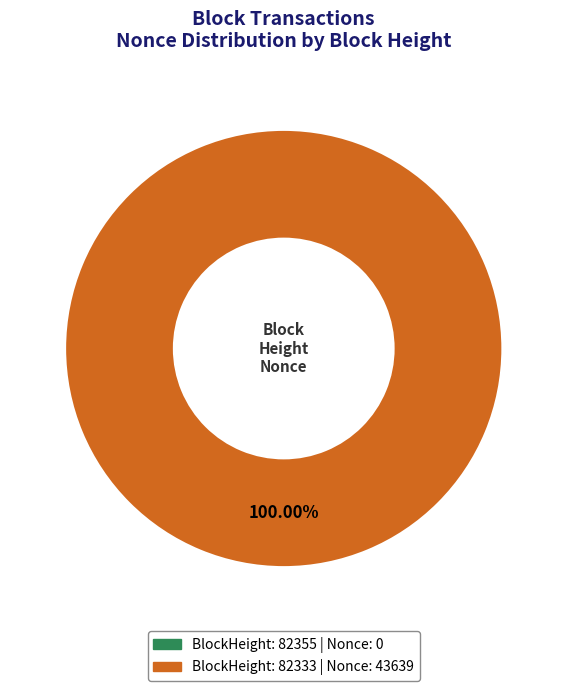

Is there any slice that represents more than half of the pie?

Yes